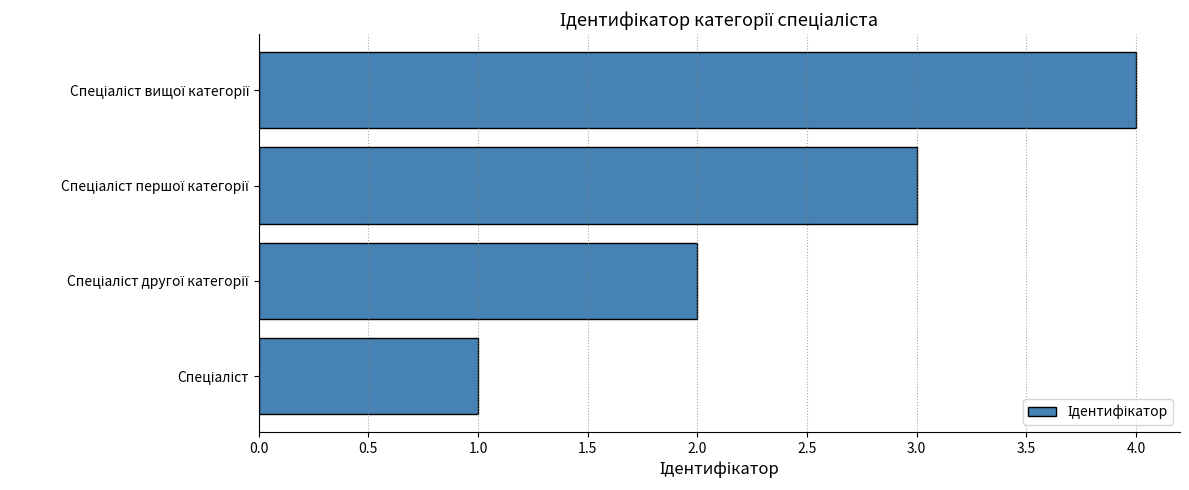

What is the difference between the maximum and minimum values?

3